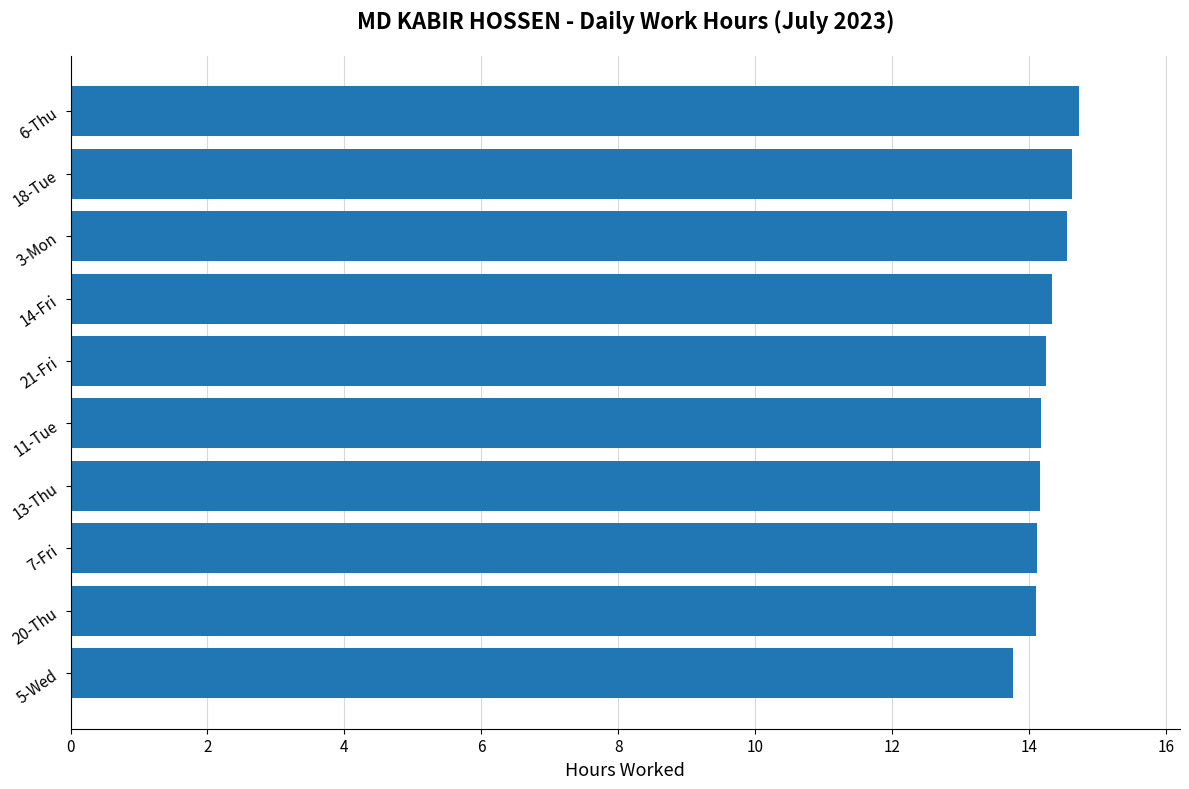

Count the number of categories in the chart.

10